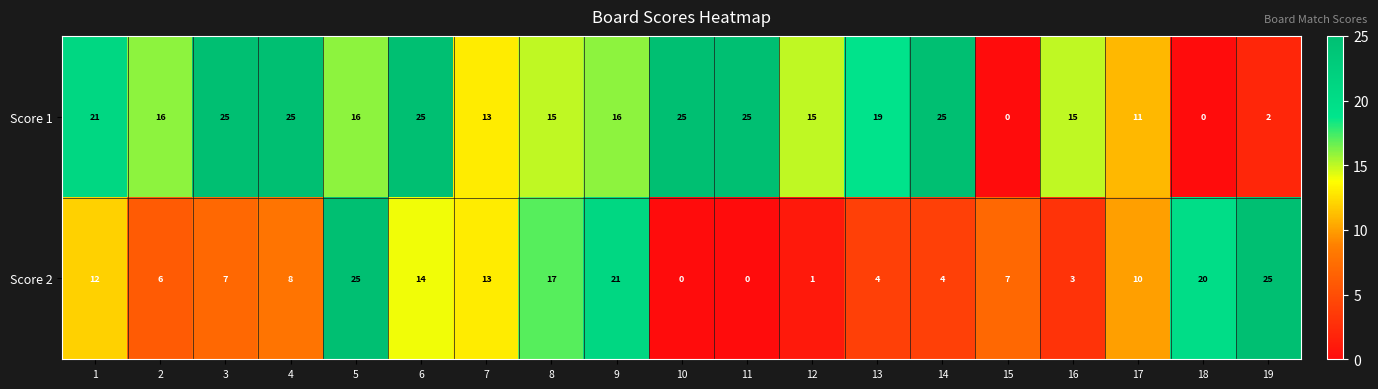

How many series are shown in this chart?

2